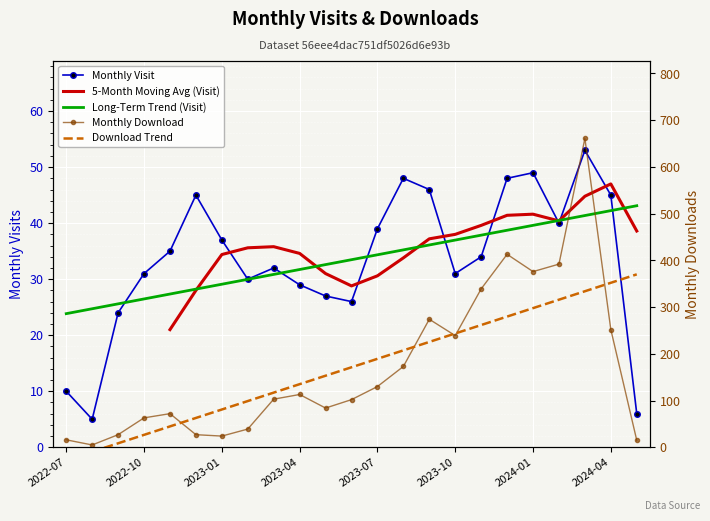

What is the total value across all series at 14?

618.8